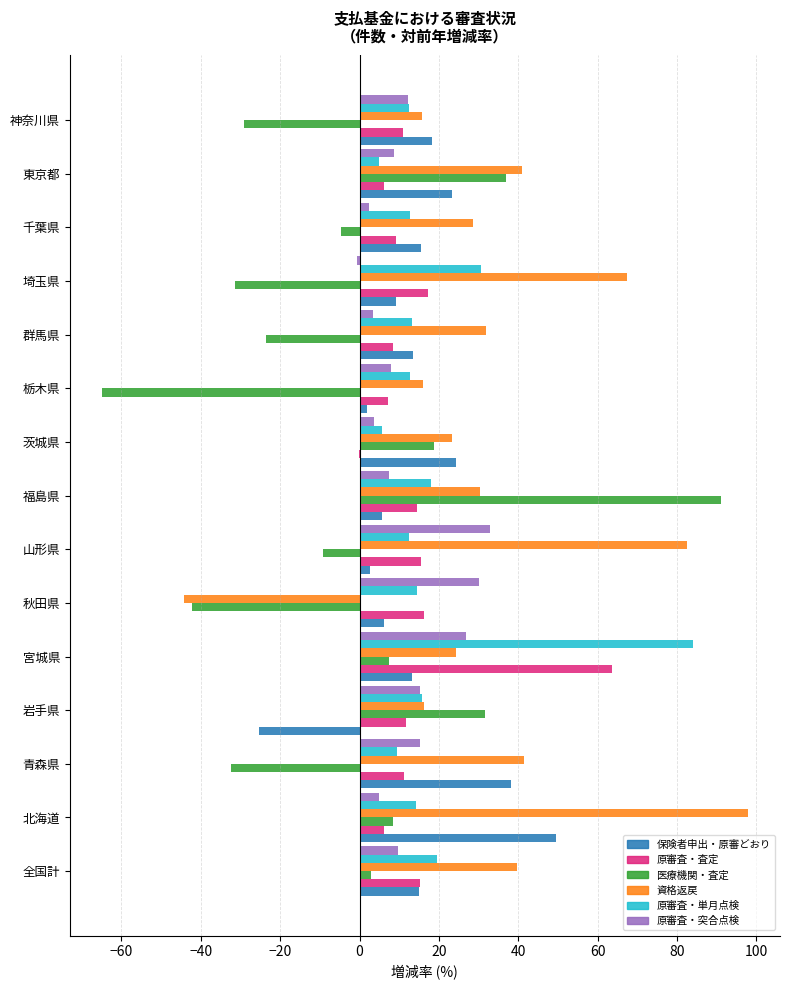

At which category does the chart reach its peak across all series?

北海道